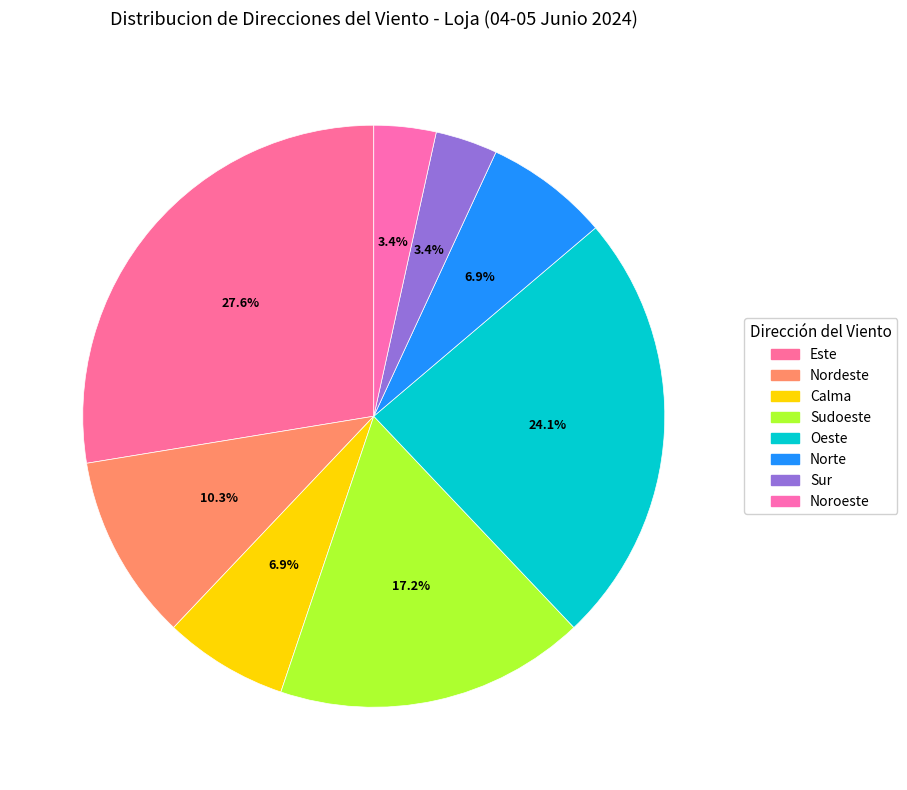

True or false: Norte accounts for 17% of the total.

False